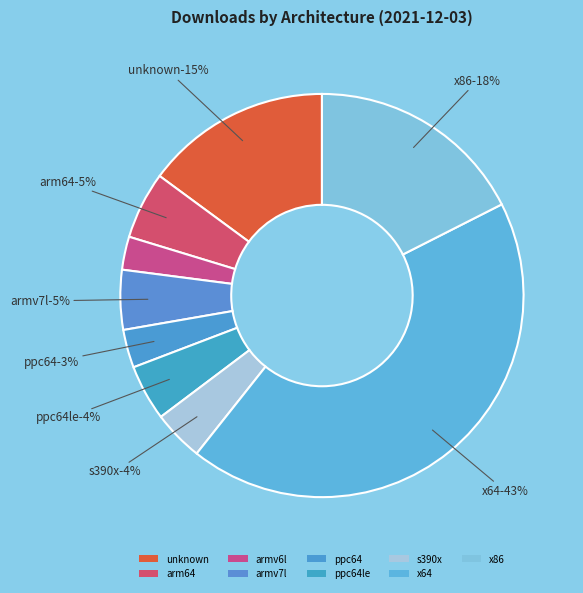

What portion of the pie excludes ppc64le?

95.5%